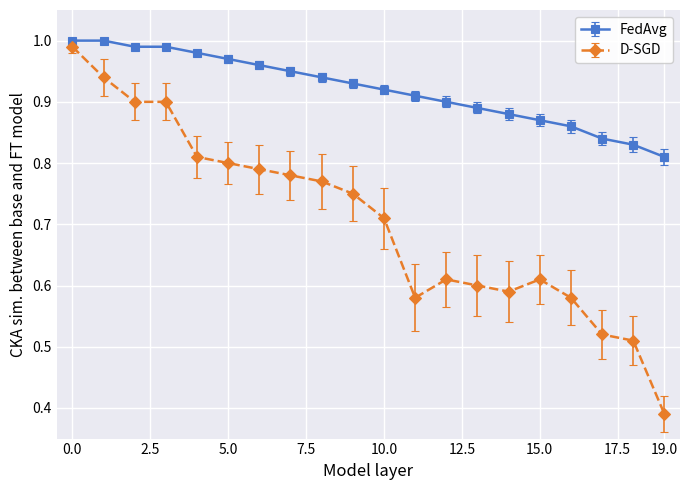

Which series has the largest total across all categories?

FedAvg